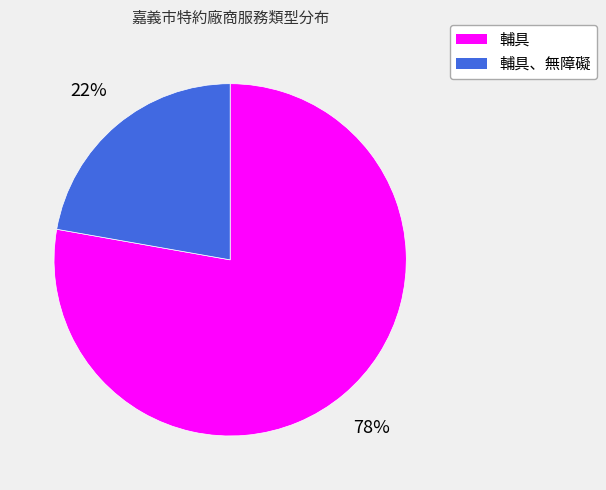

To the nearest percent, what is the average slice percentage?

50%